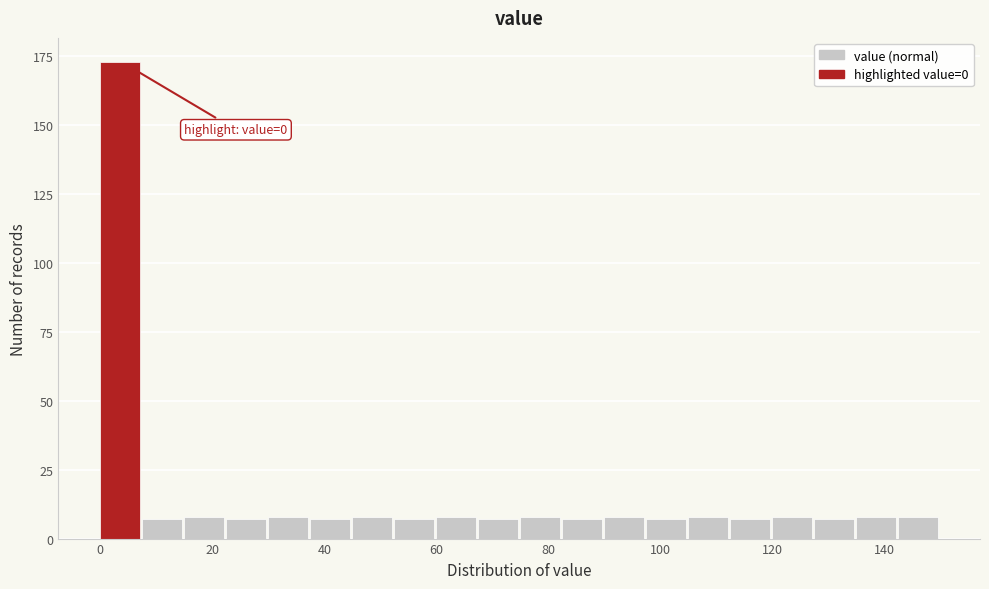

Around what value on the x-axis is the tallest bar? Give the approximate position of its centre, as read against the axis.

4